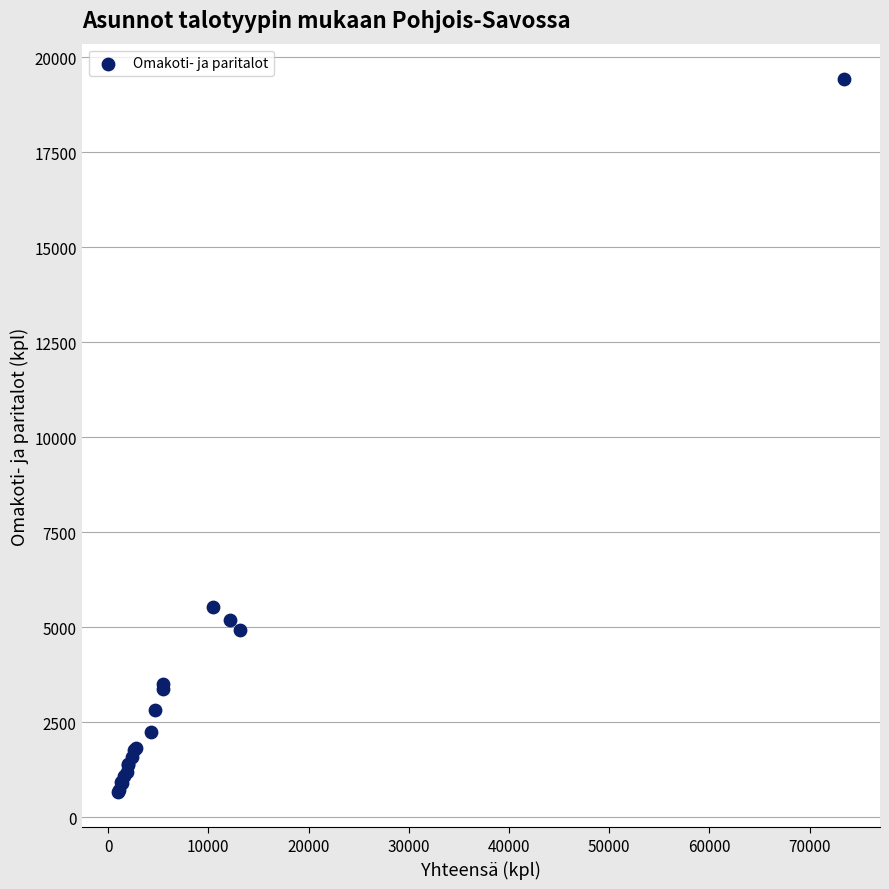

What Y value in the scatter plot is closest to 10048?

5539